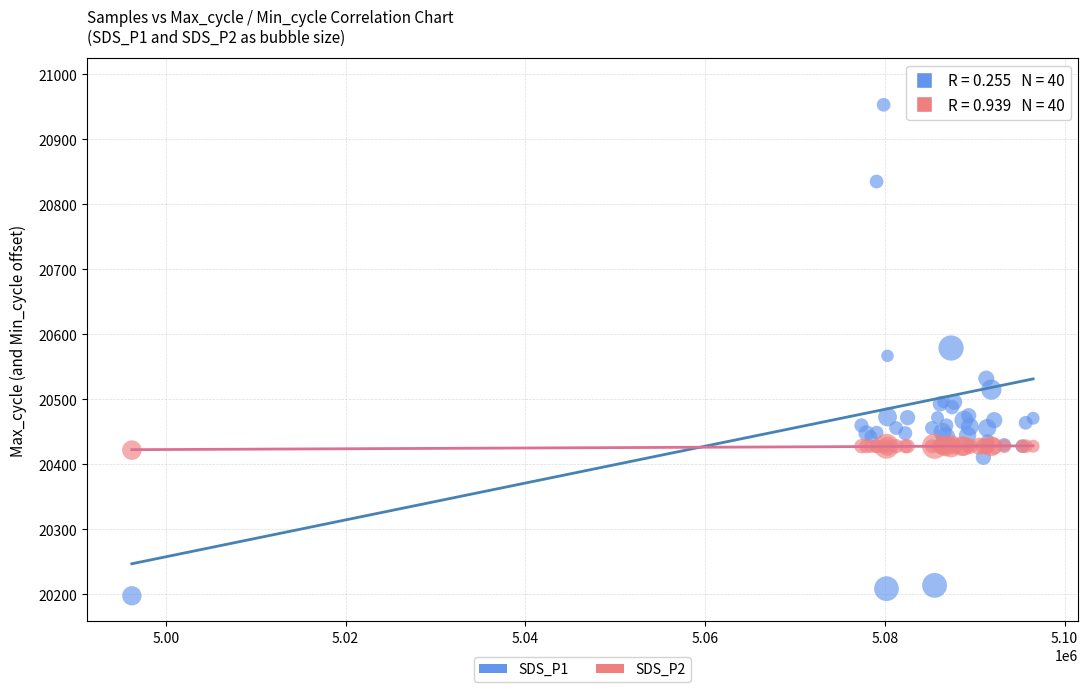

Which series has the largest Y range (max minus min)?

SDS_P1